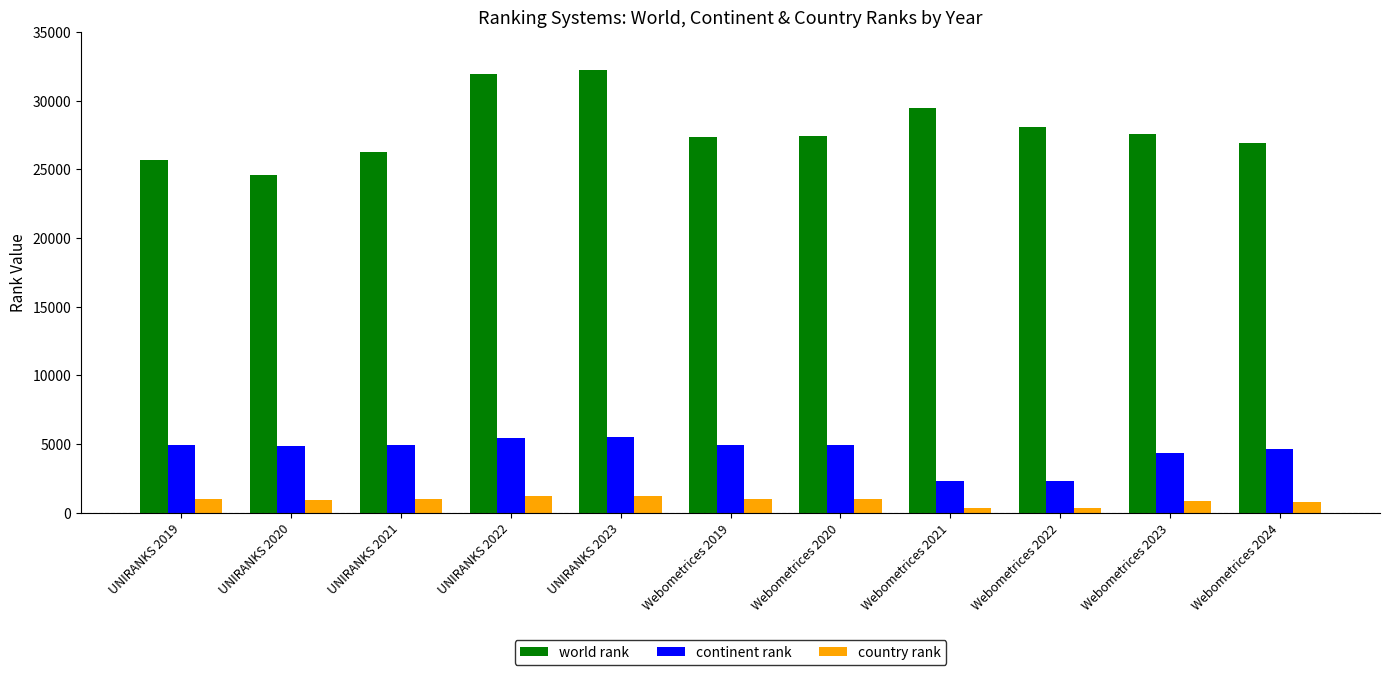

What is the sum of the country rank values at Webometrices 2020 and UNIRANKS 2022?

2166